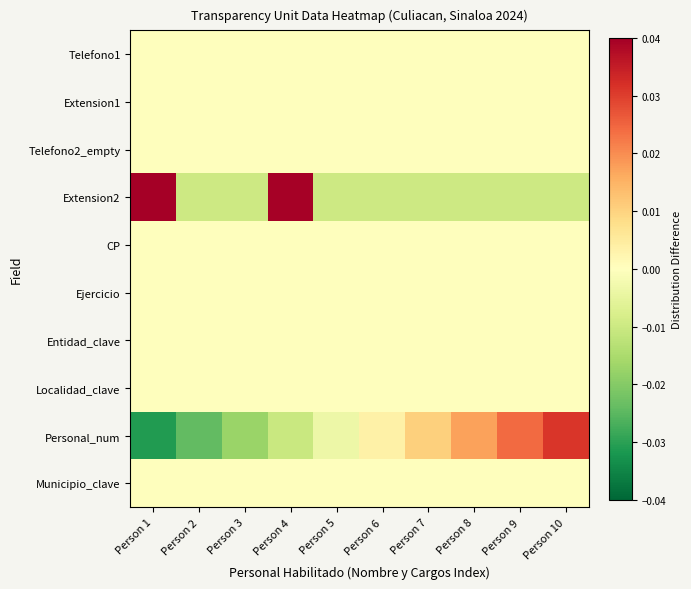

At how many categories does at least one series exceed 0?

7